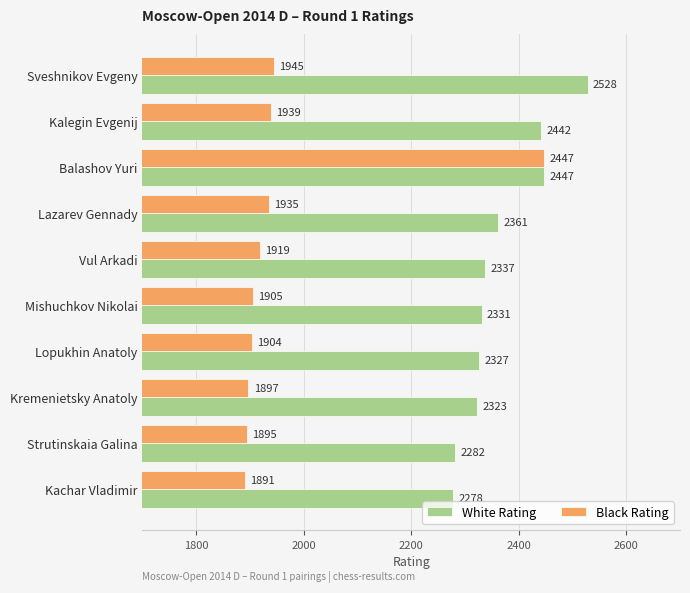

At which label is Black Rating closest to 2169?

Sveshnikov Evgeny